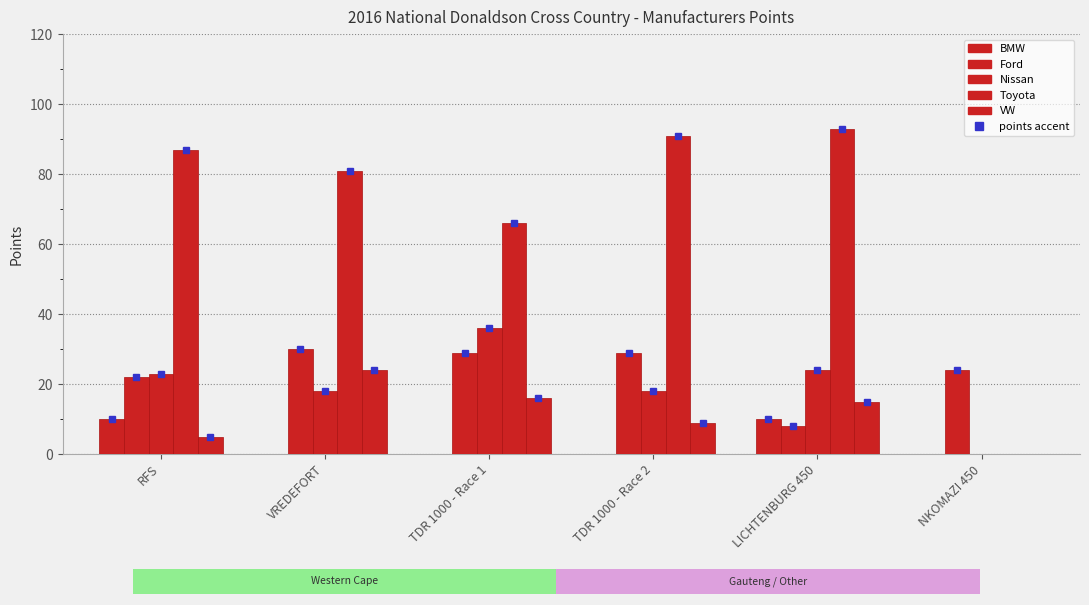

What is the total value across all series at VREDEFORT?

153